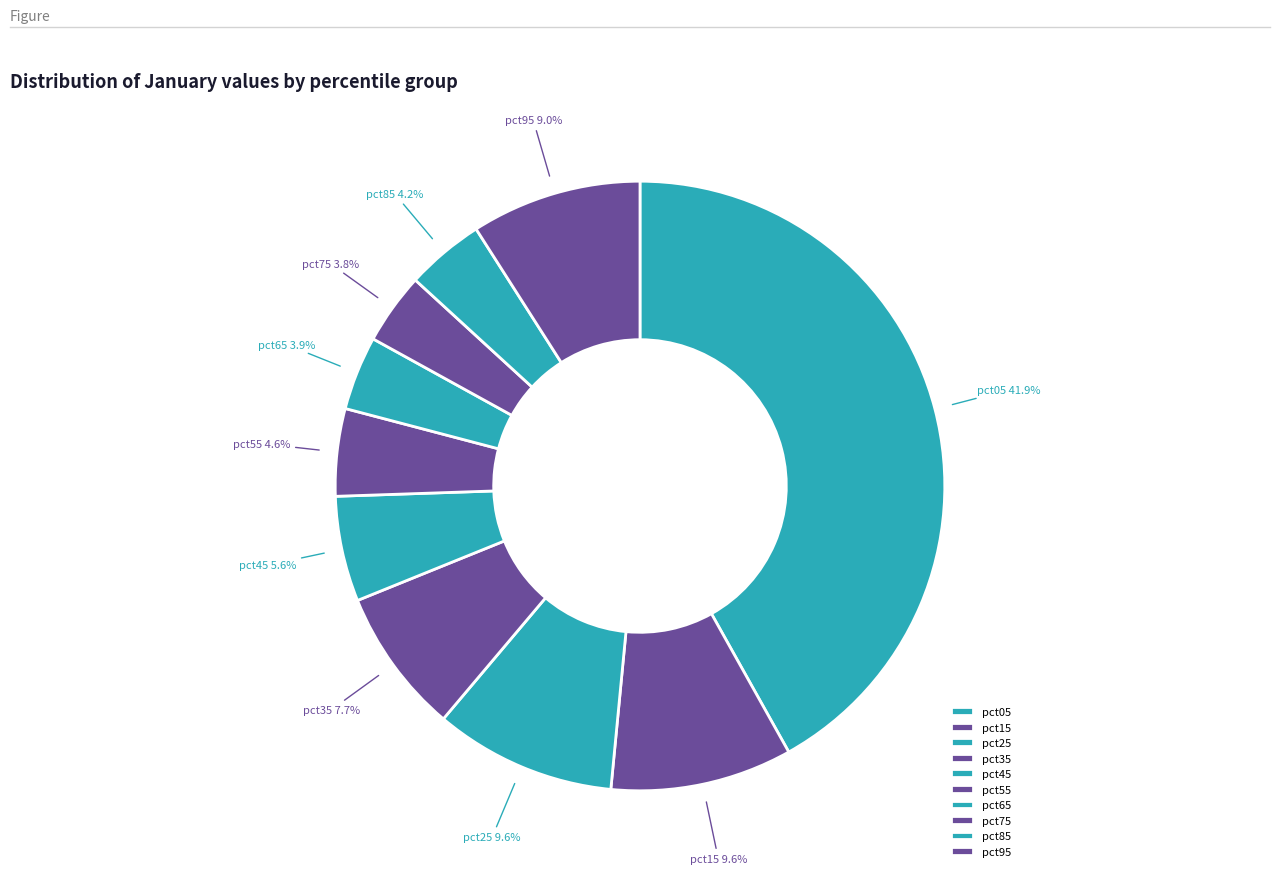

Between pct65 and pct05, which is larger?

pct05